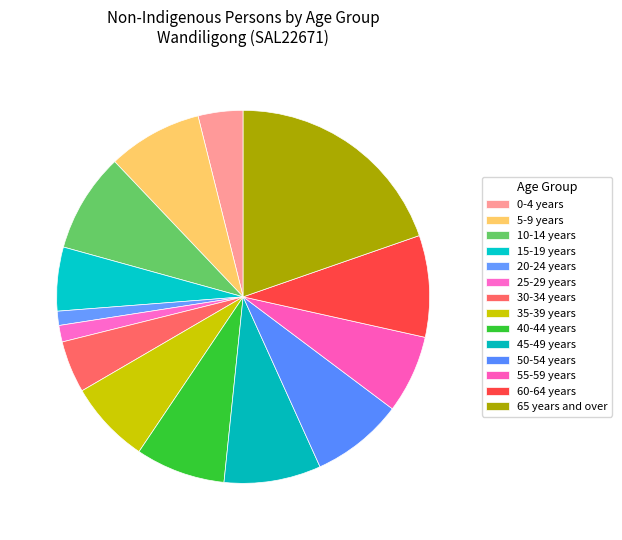

What is the largest slice in the pie chart?

65 years and over